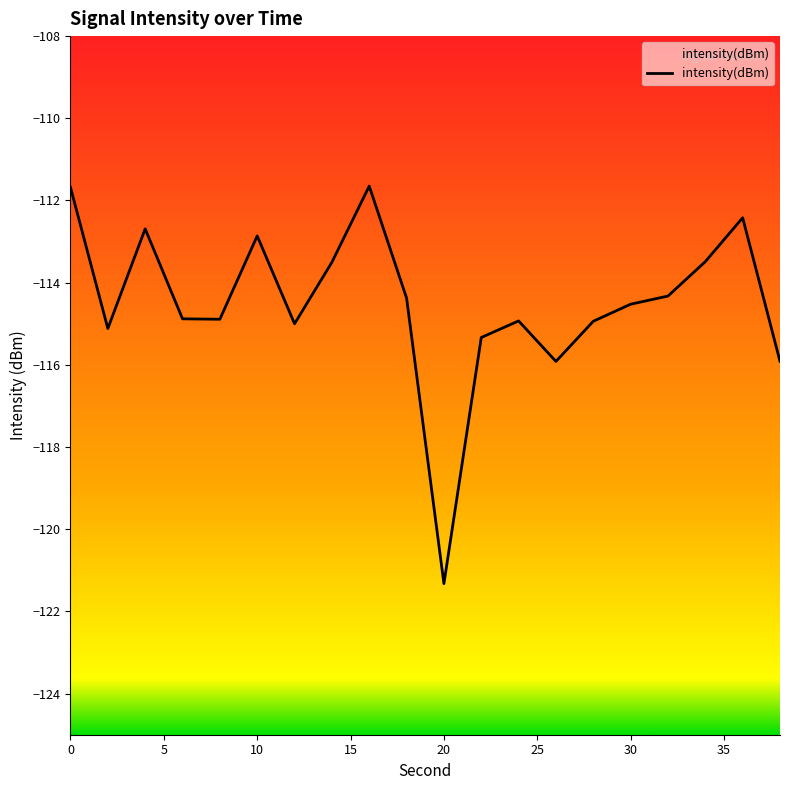

What is the difference between the maximum and minimum values?

9.7